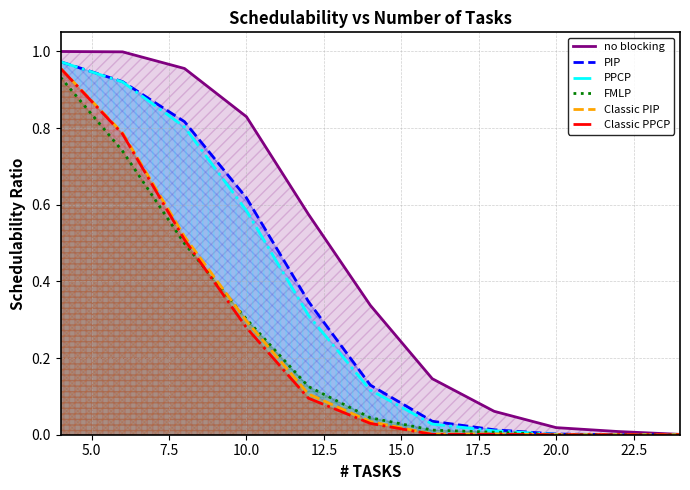

Which has a higher value, 12.5 or 7.5?

7.5